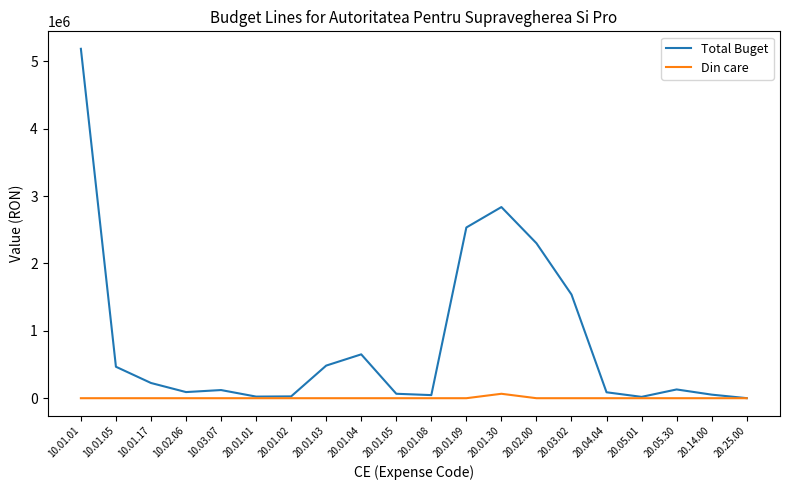

What is the difference between the maximum and second lowest values in the Din care series?

65732